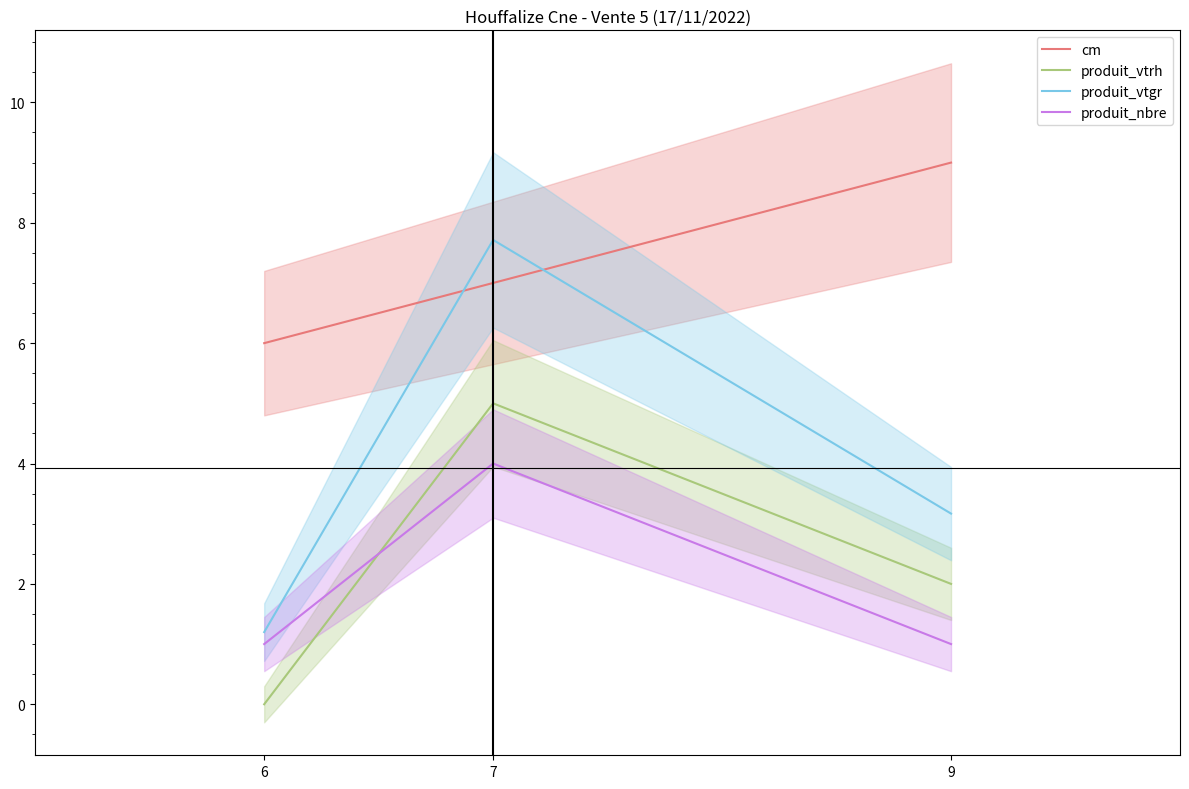

How many values in the cm series are below 7?

1